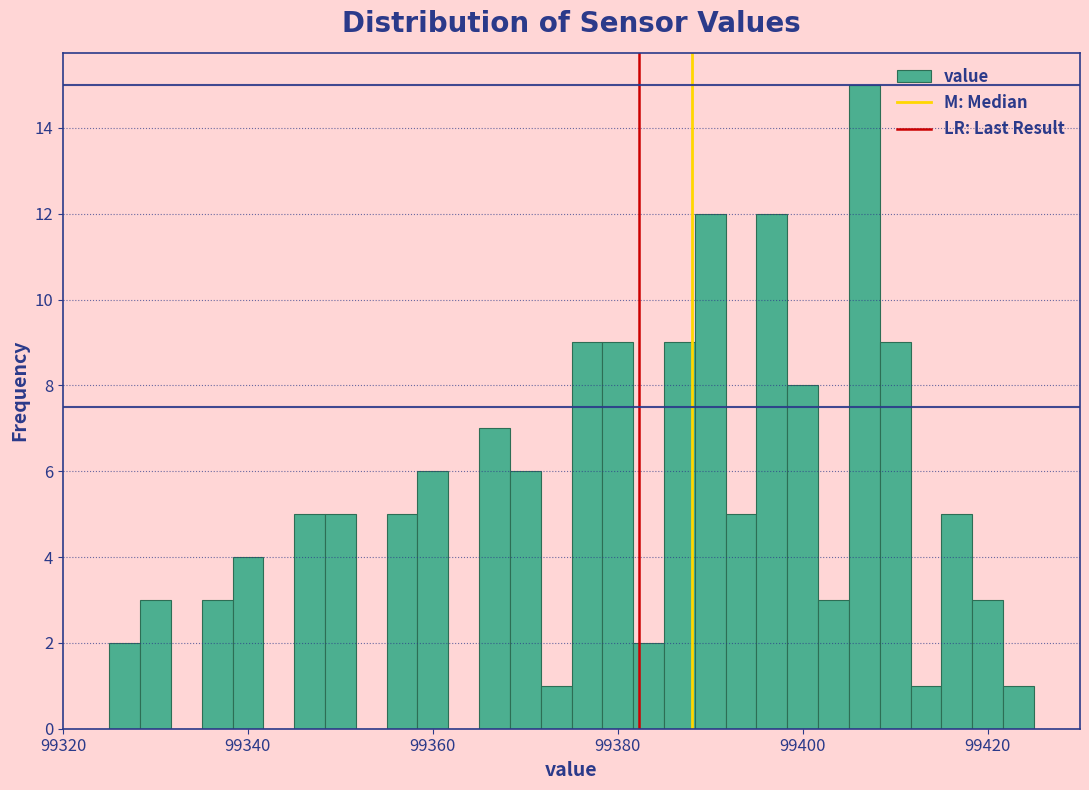

Around what value on the x-axis is the tallest bar? Give the approximate position of its centre, as read against the axis.

99406